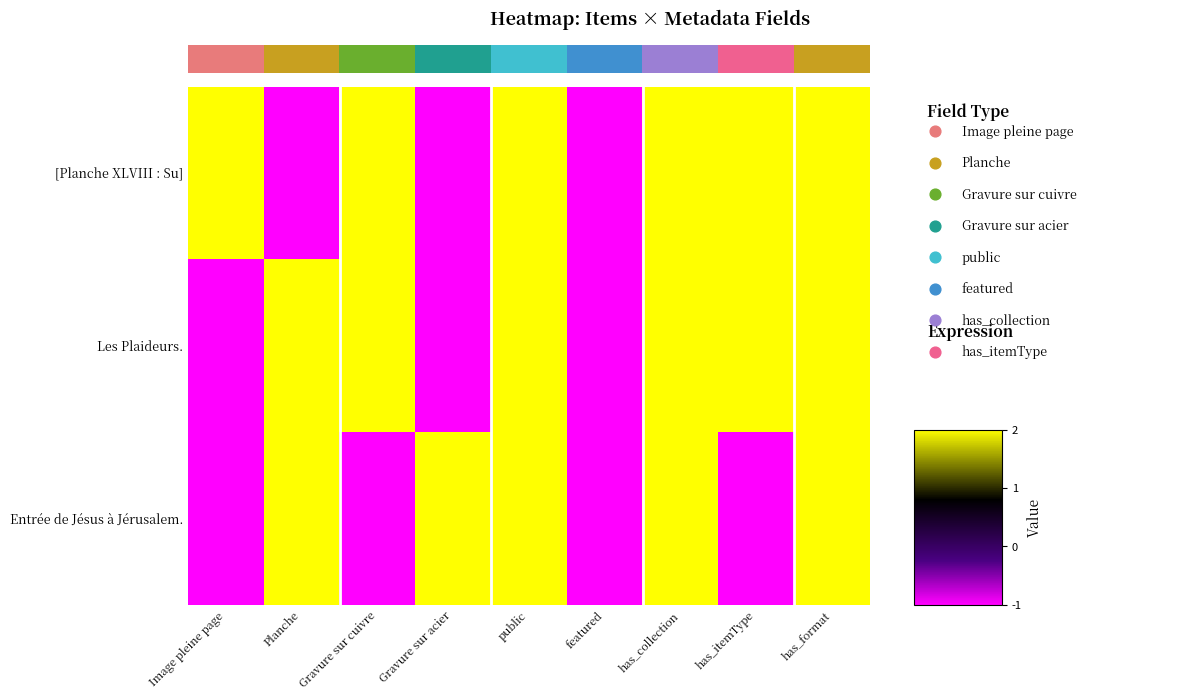

Count the number of data series in this chart.

3